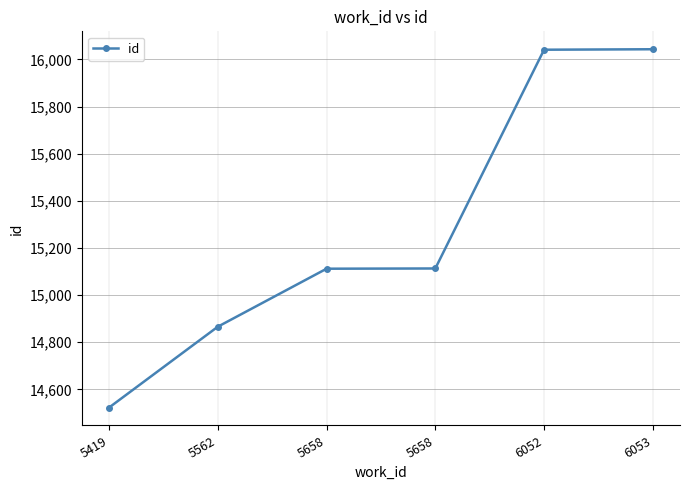

How many data points does each series have?

6